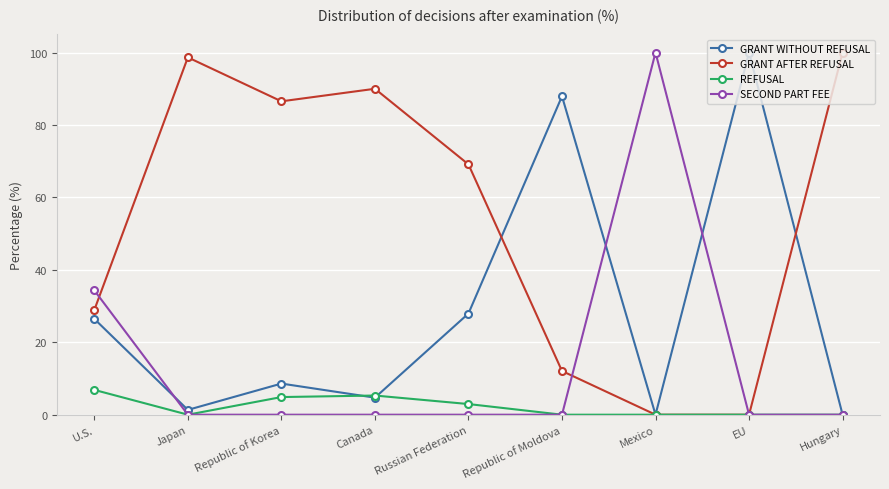

What is the average value of the SECOND PART FEE series?

14.9